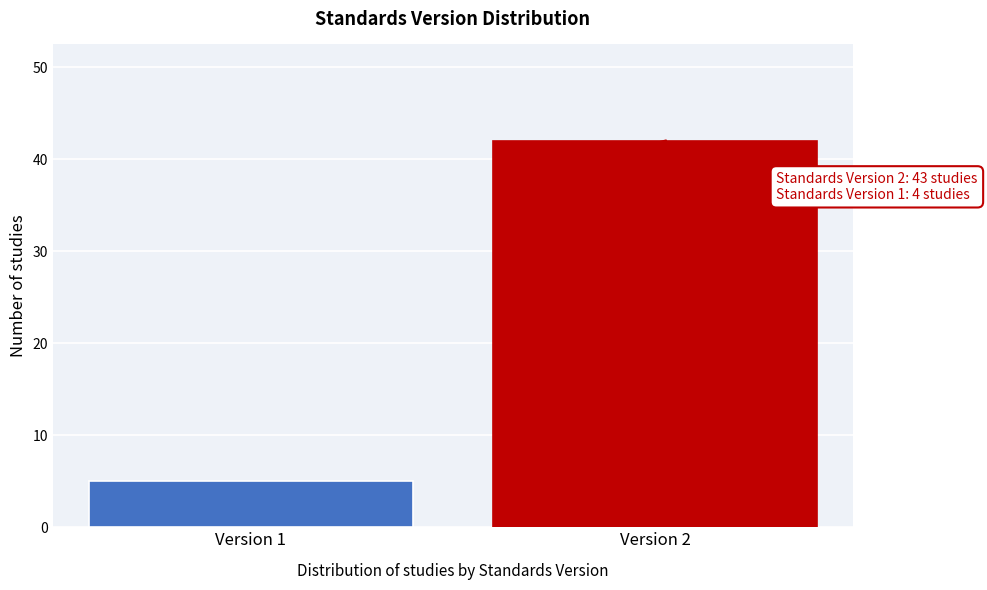

Reading left to right, transcribe all the data shown in this chart.

5	42